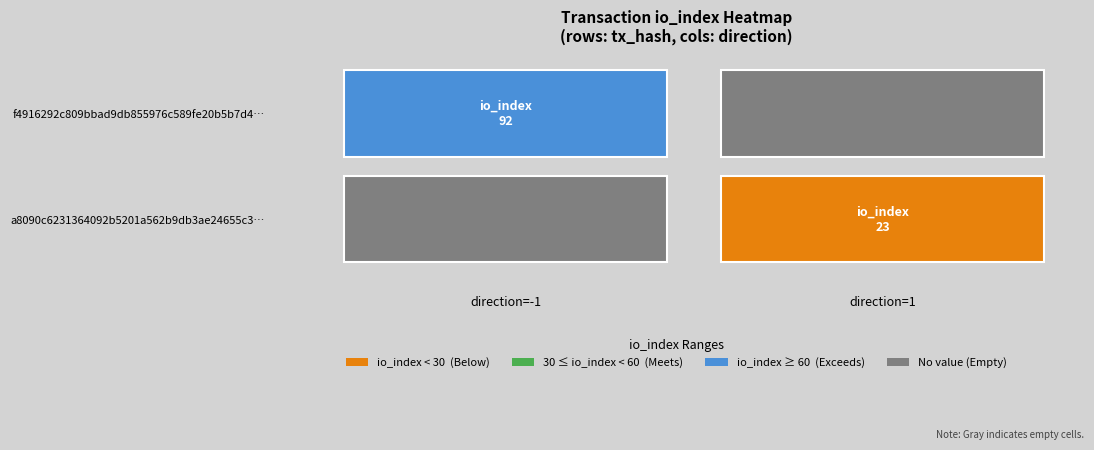

Which has a higher value, direction or io_index?

io_index